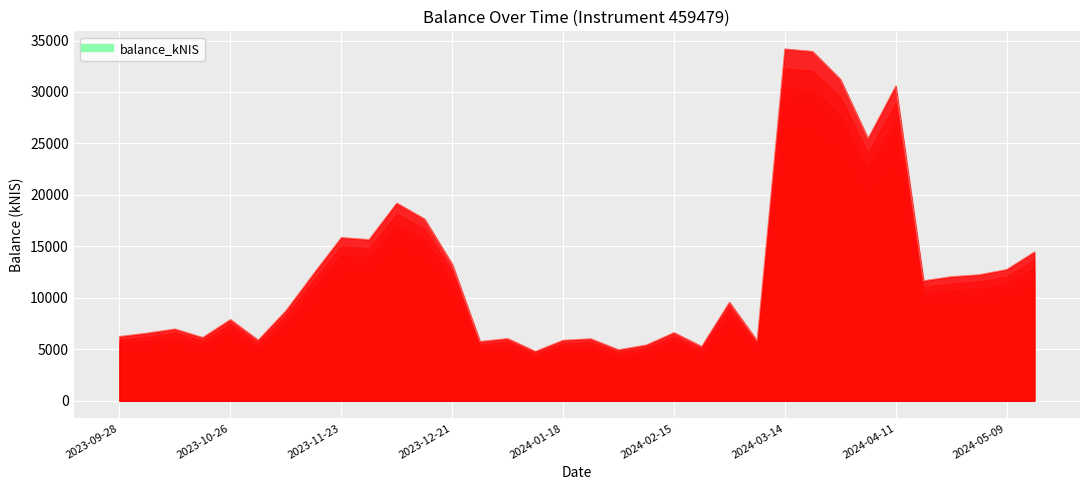

The value at 2024-04-04 is 10864.9. True or false?

False